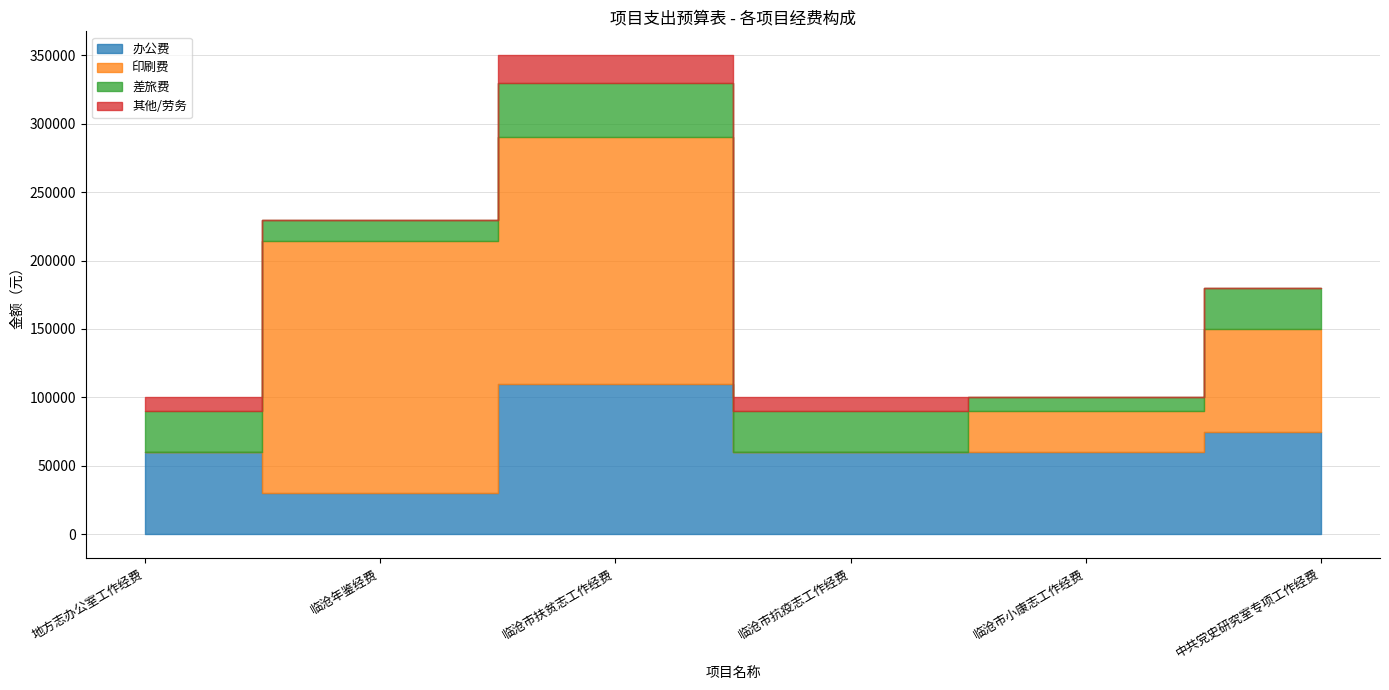

Reading right to left, transcribe all the data shown in this chart.

办公费: 中共党史研究室专项工作经费=75000	临沧市小康志工作经费=60000	临沧市抗疫志工作经费=60000	临沧市扶贫志工作经费=110000	临沧年鉴经费=30000	地方志办公室工作经费=60000
印刷费: 中共党史研究室专项工作经费=75000	临沧市小康志工作经费=30000	临沧市抗疫志工作经费=0	临沧市扶贫志工作经费=180000	临沧年鉴经费=184000	地方志办公室工作经费=0
差旅费: 中共党史研究室专项工作经费=30000	临沧市小康志工作经费=10000	临沧市抗疫志工作经费=30000	临沧市扶贫志工作经费=40000	临沧年鉴经费=16000	地方志办公室工作经费=30000
其他/劳务: 中共党史研究室专项工作经费=0	临沧市小康志工作经费=0	临沧市抗疫志工作经费=10000	临沧市扶贫志工作经费=20000	临沧年鉴经费=0	地方志办公室工作经费=10000